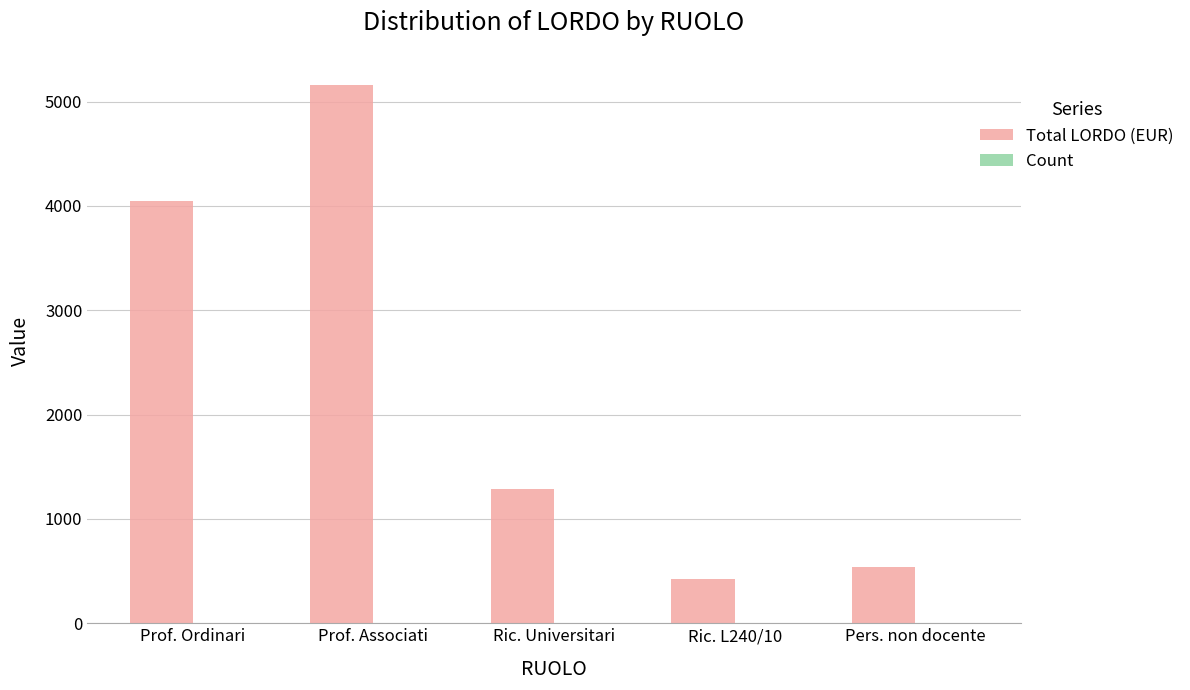

How many groups of bars are there?

5